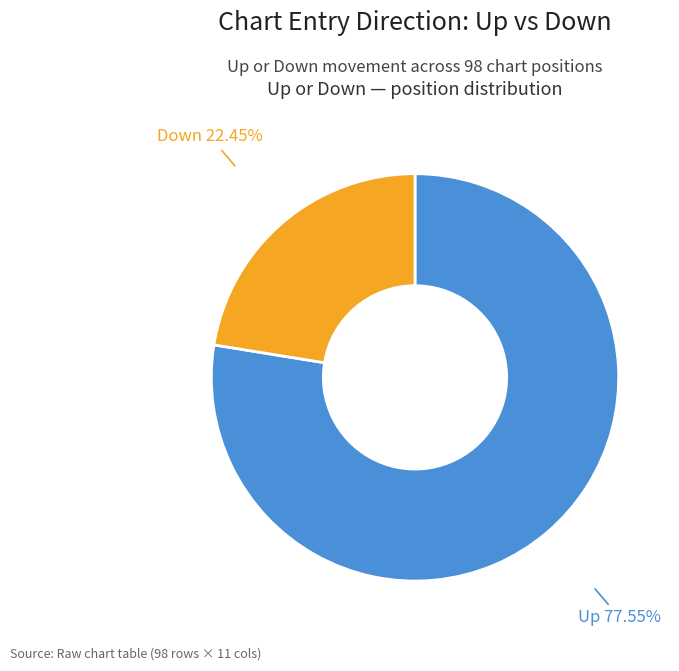

Is there a majority slice in this chart?

Yes